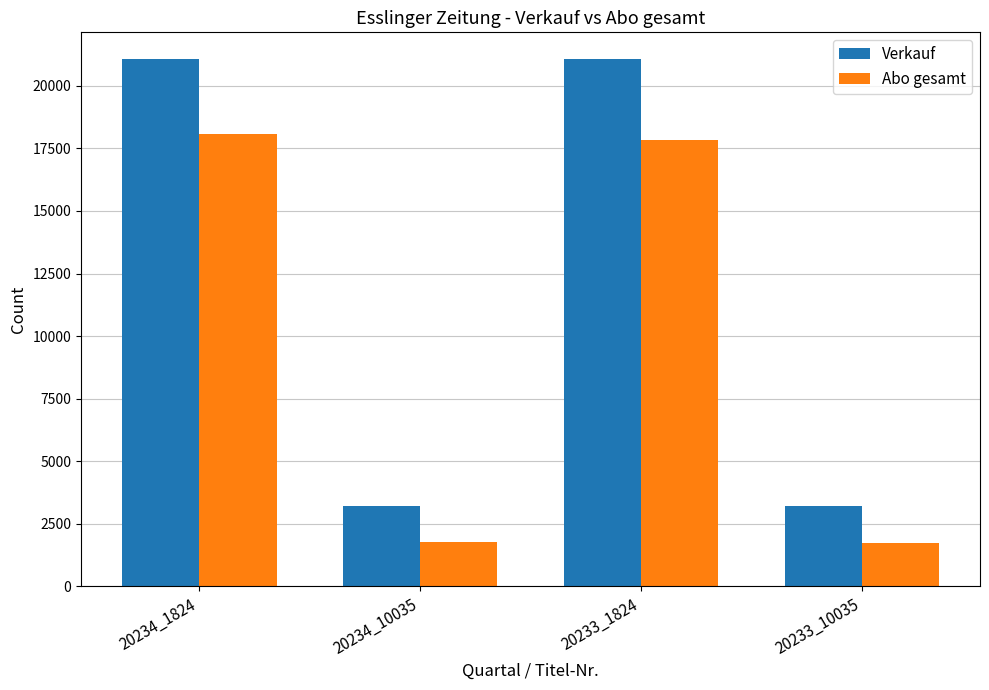

What is the greatest value displayed?

21085